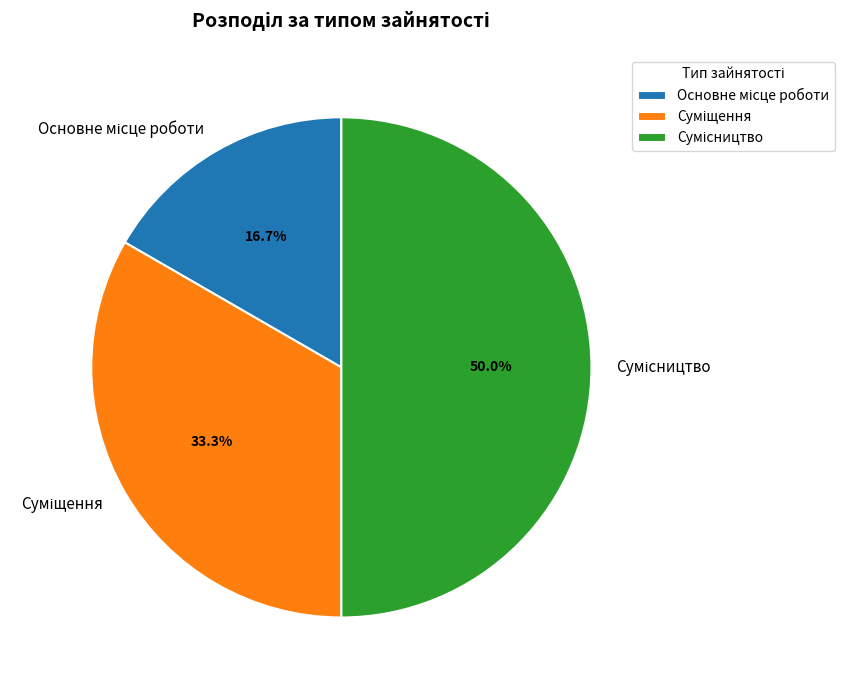

To the nearest percent, what is the average slice percentage?

33%